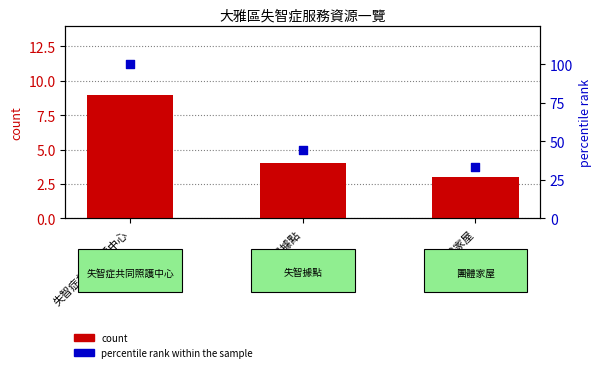

What are all the series names shown in the legend?

count, percentile rank within the sample